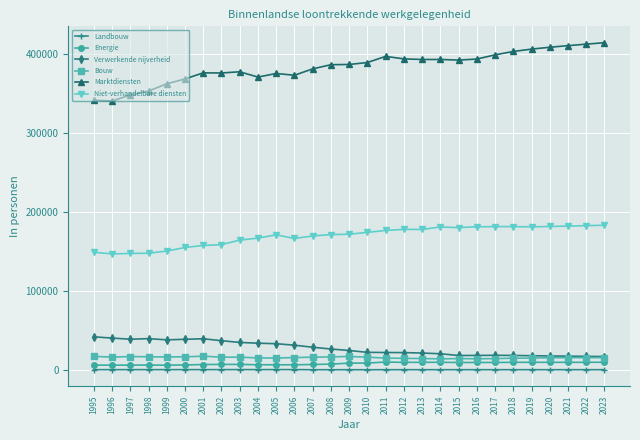

What is the average value of the Niet-verhandelbare diensten series?

169223